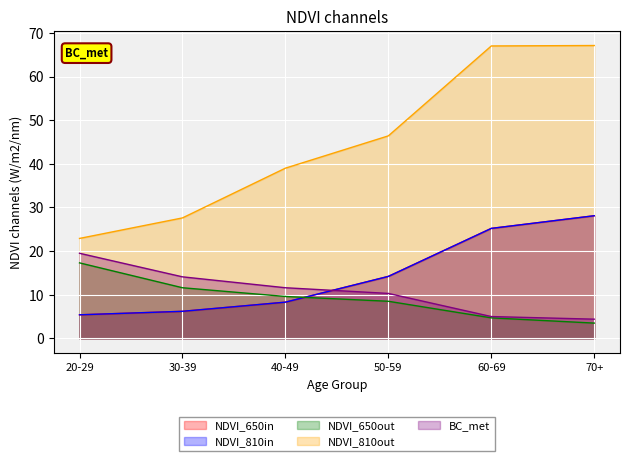

Does the chart display data point markers on the line(s)?

No